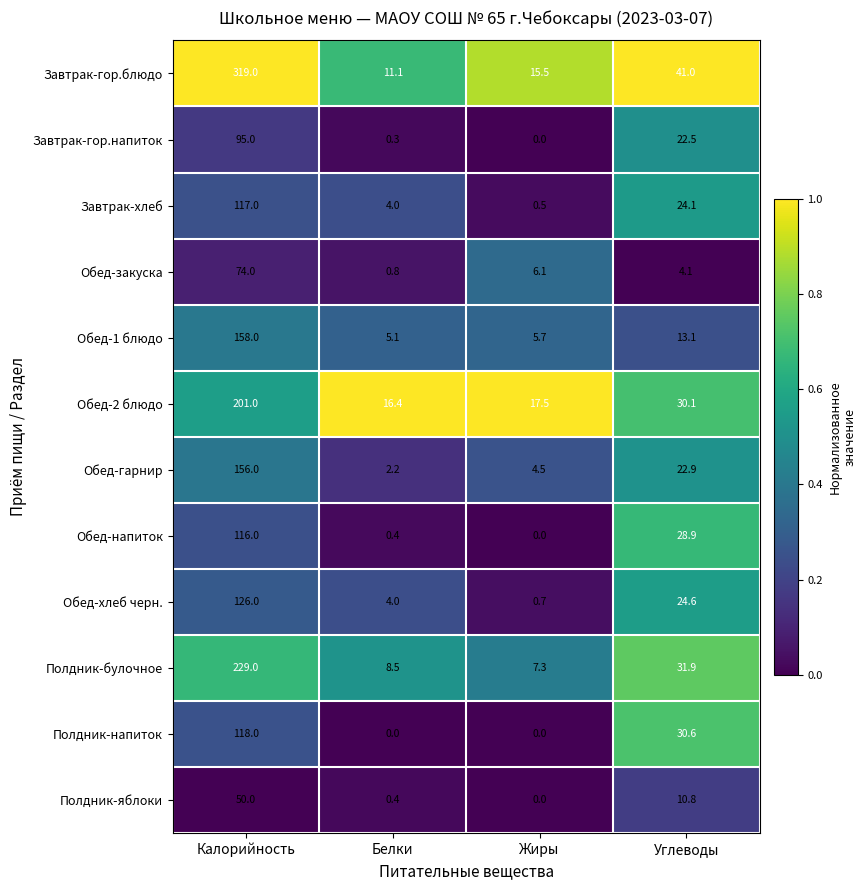

What is the approximate value of Завтрак-гор.блюдо at Жиры?

15.5